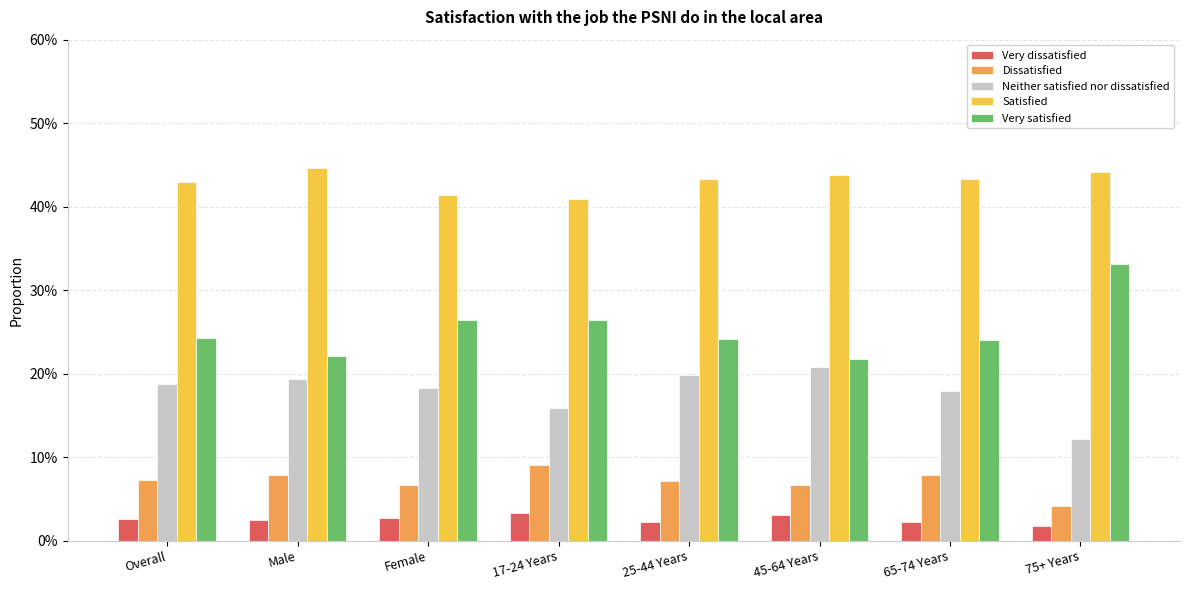

What are all the series names shown in the legend?

Very dissatisfied, Dissatisfied, Neither satisfied nor dissatisfied, Satisfied, Very satisfied